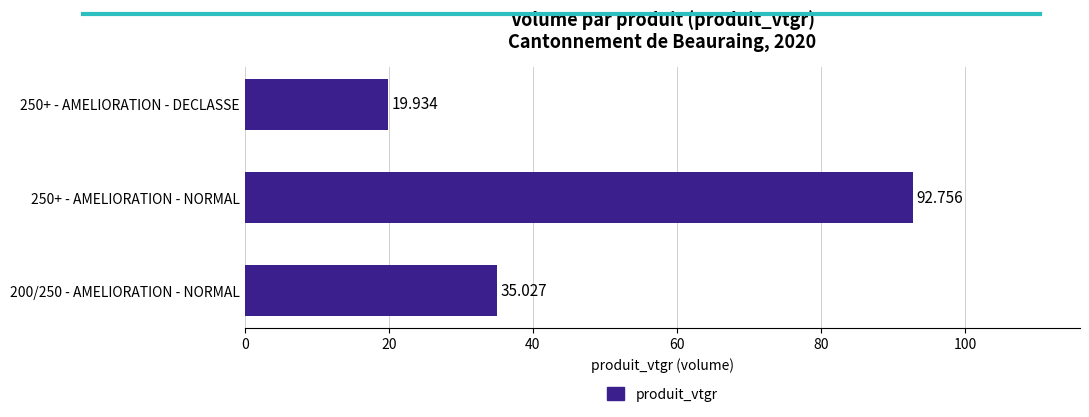

What is the smallest value displayed?

19.9